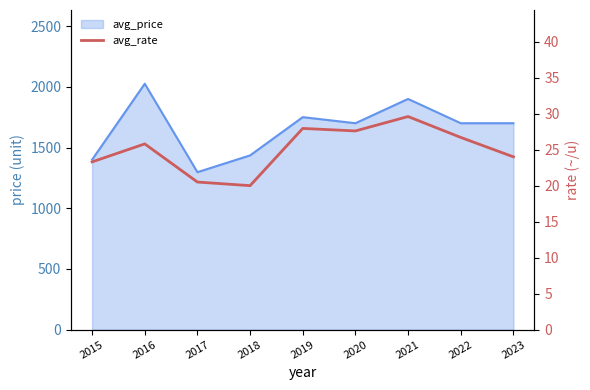

How many values are below 25?

4